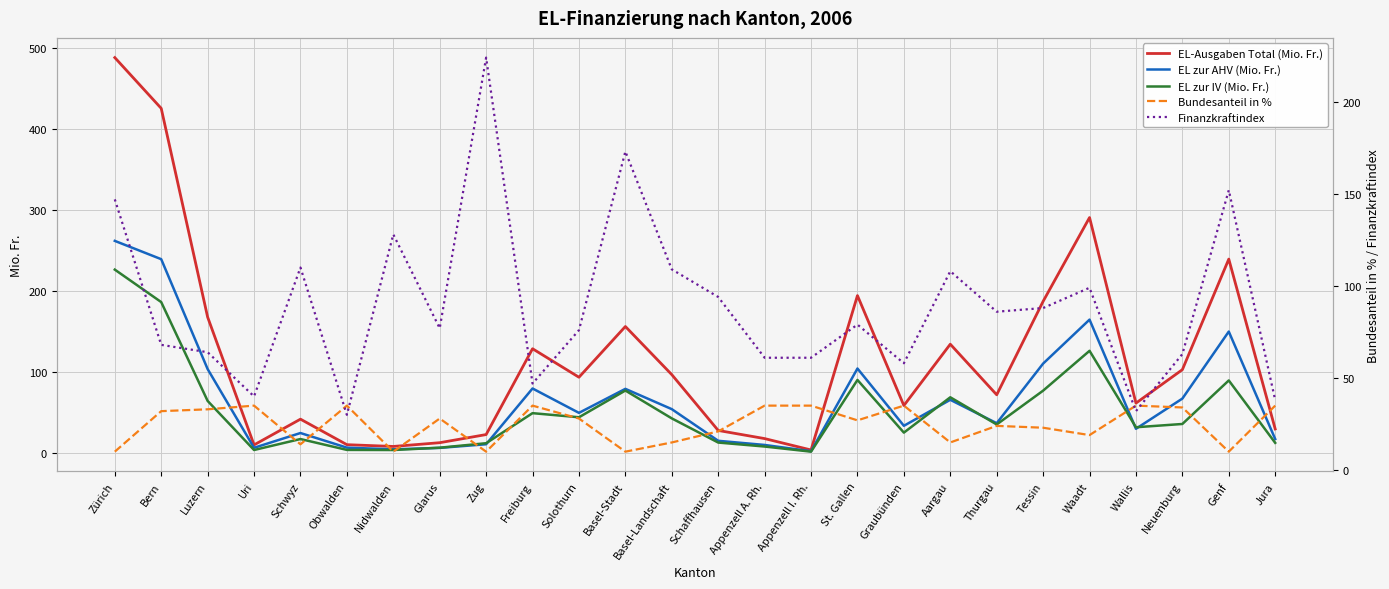

What position from the right is Waadt?

5